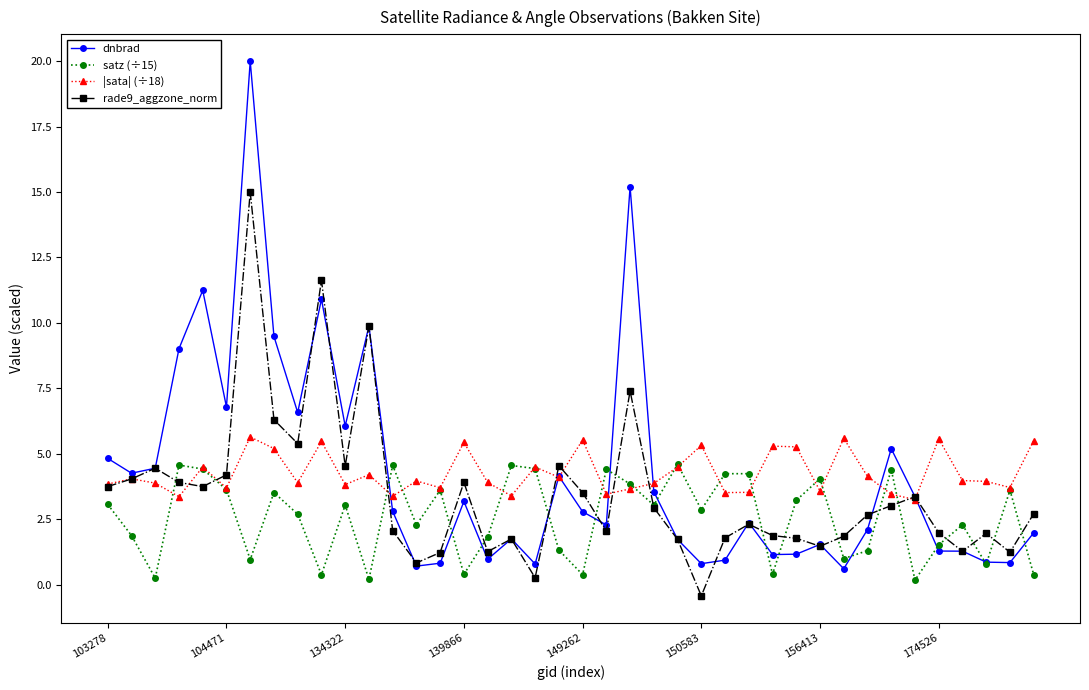

After their last crossing, which series has the higher values: satz (÷15) or |sata| (÷18)?

|sata| (÷18)